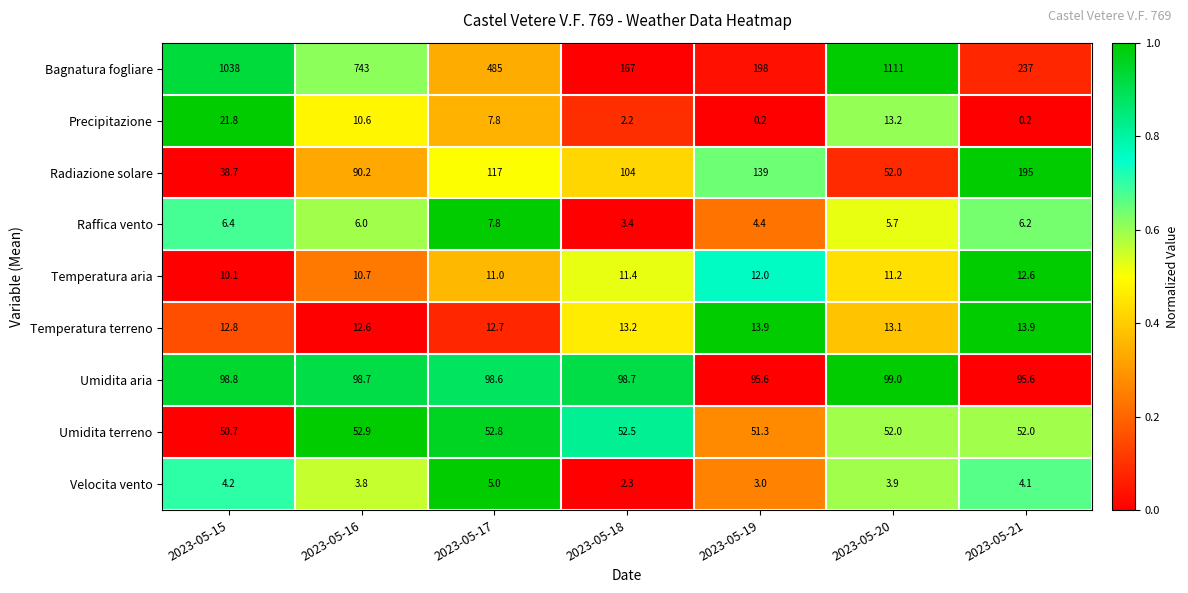

Which series has the largest range (max minus min)?

Bagnatura fogliare